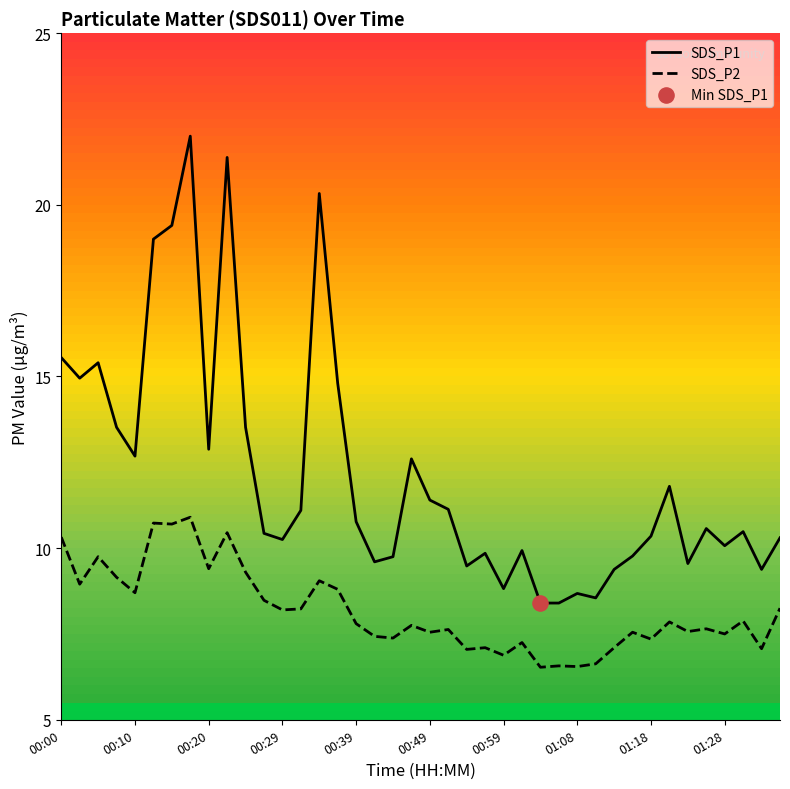

Which series has the largest total across all categories?

SDS_P1